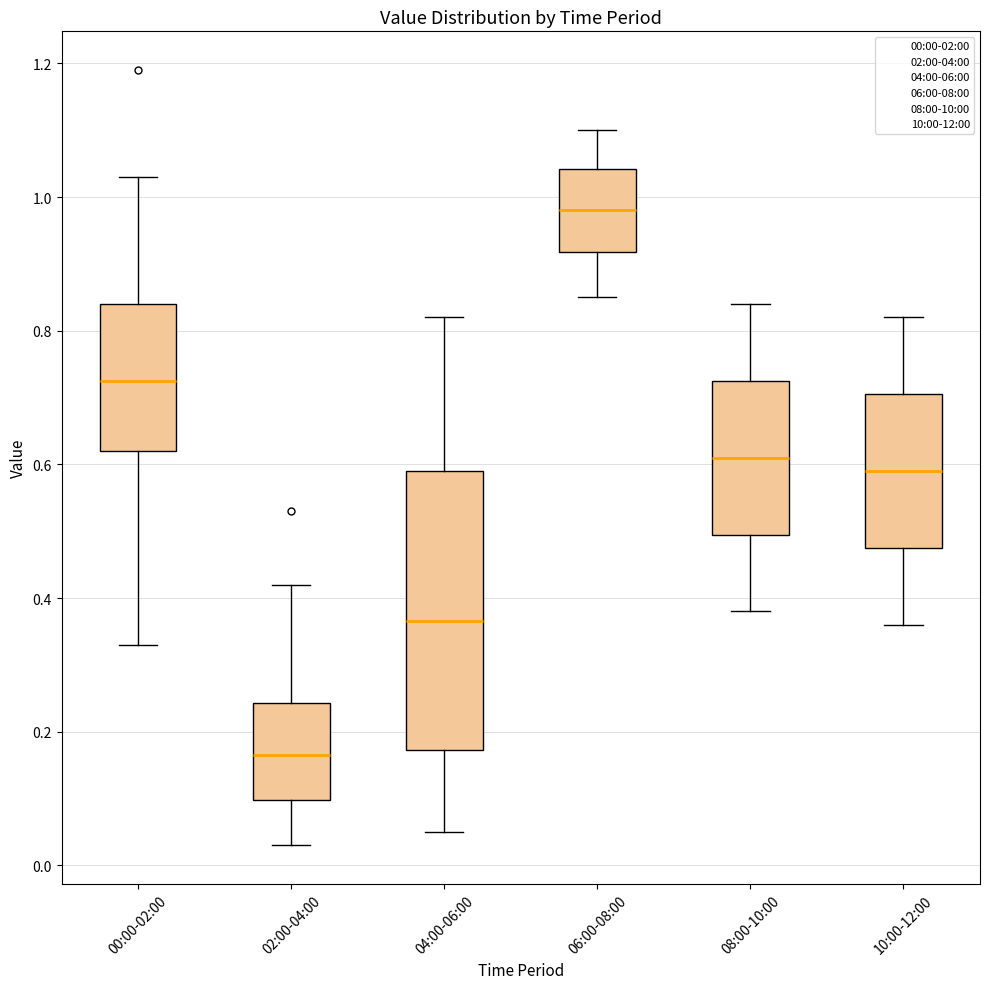

Which box has the highest median line?

06:00-08:00